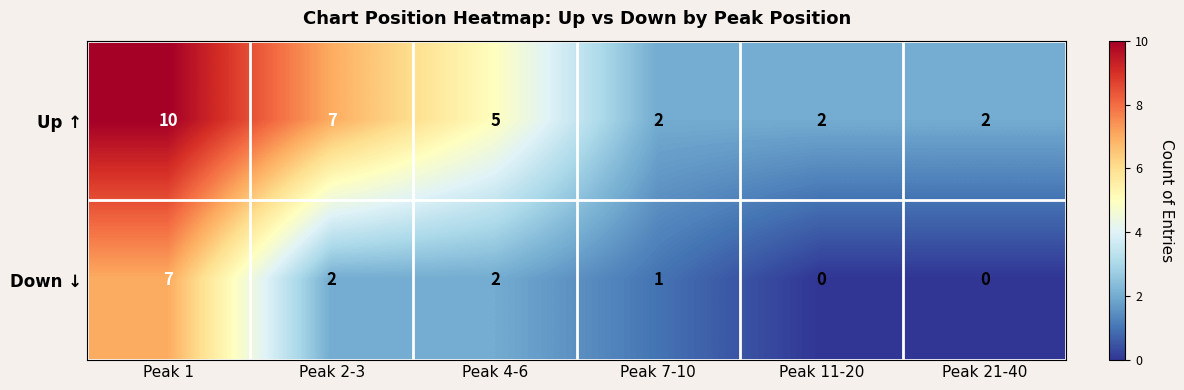

Which series changed the most between Peak 7-10 and Peak 21-40?

Down ↓